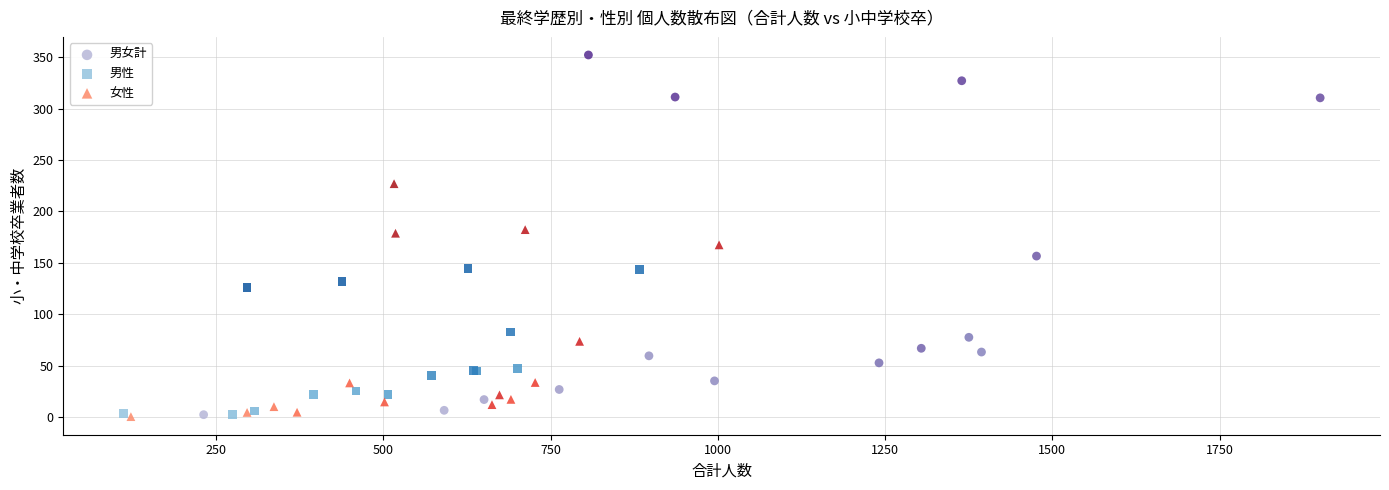

Which series reaches the maximum Y coordinate?

男女計